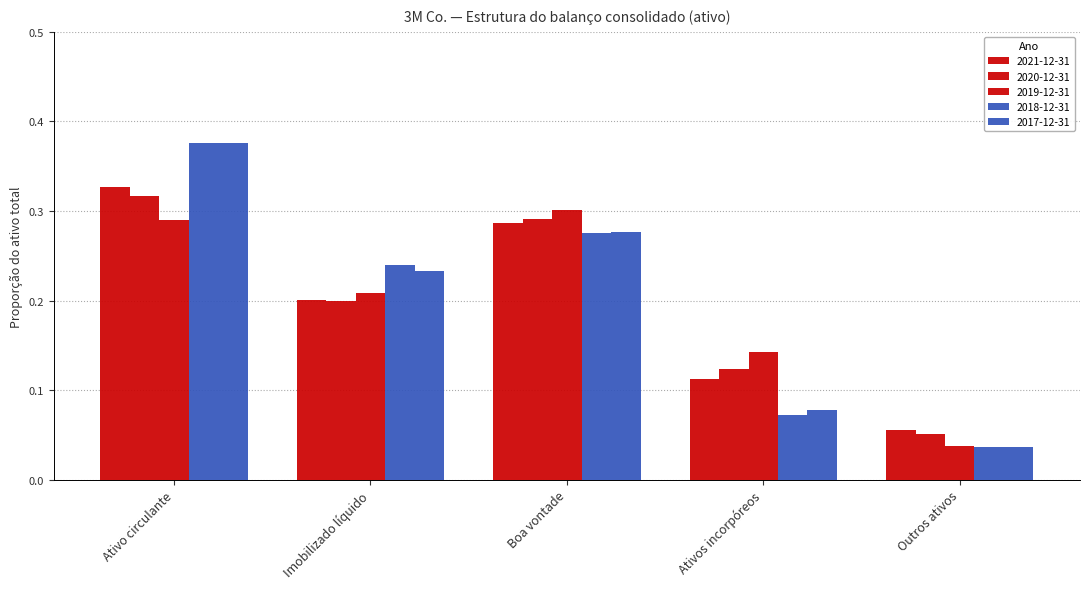

The 2017-12-31 series shows 0.3 at Boa vontade. True or false?

True